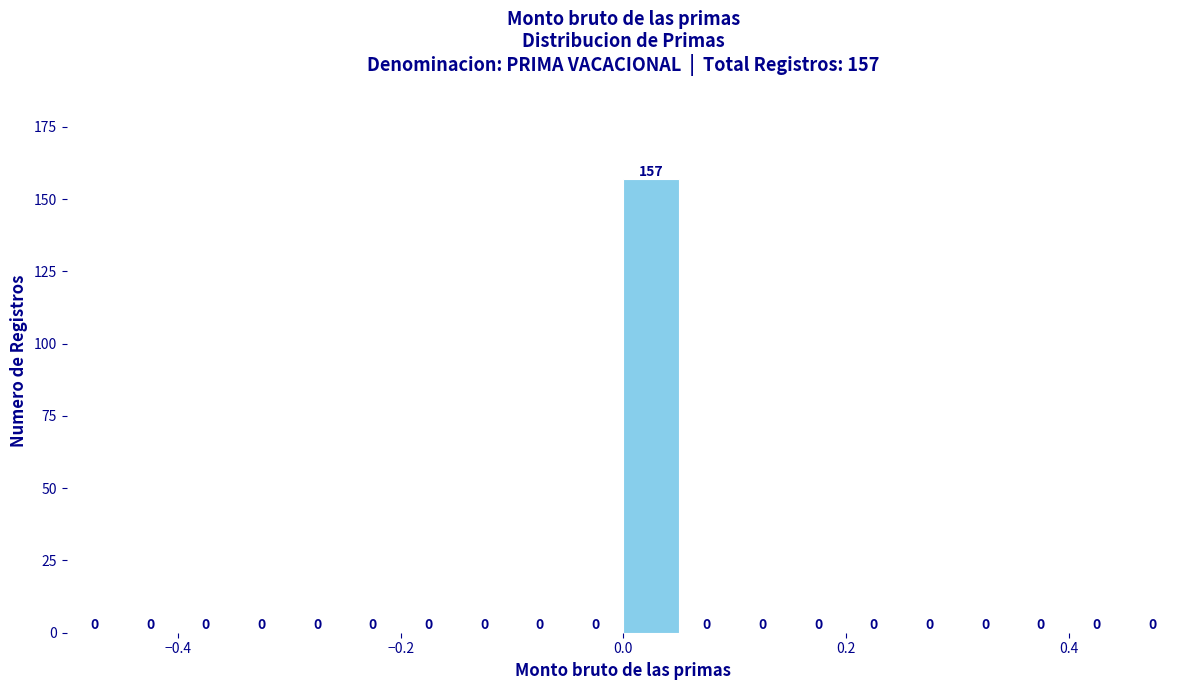

Read against the x-axis, roughly where is the centre of the tallest bar?

0.02